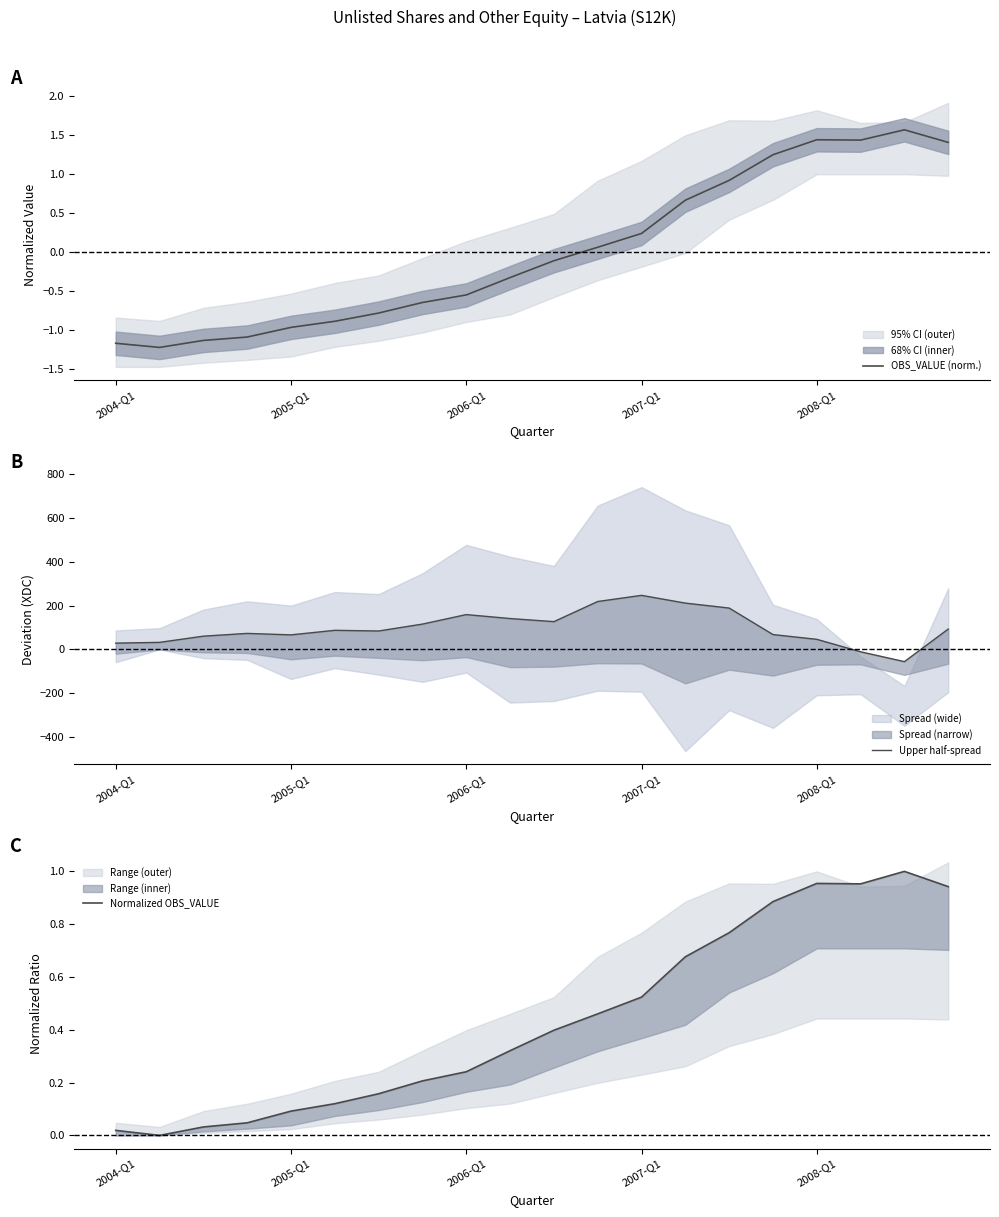

In OBS_VALUE (norm.), how many points are lower than both neighbors (excluding endpoints)?

2